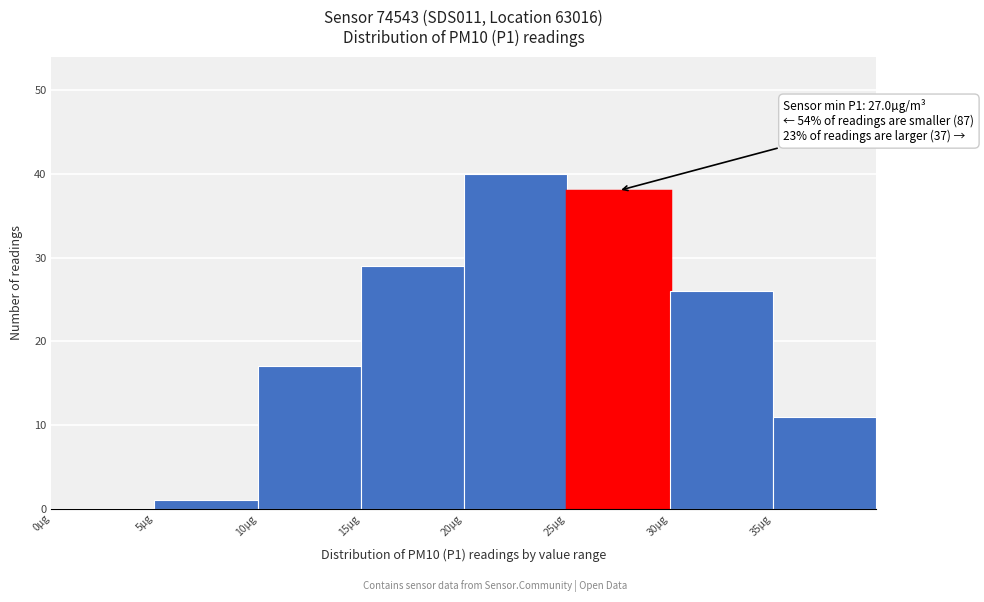

Which range on the x-axis has the tallest bar?

20 to 25